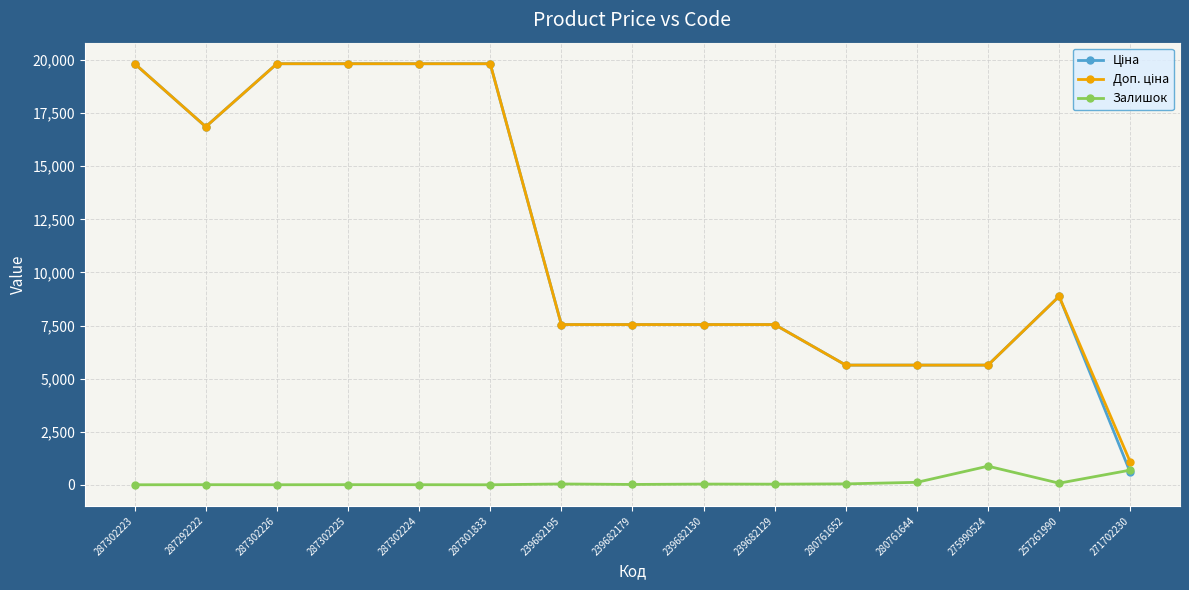

What is the difference between the Ціна values at 287302225 and 280761644?

14195.1